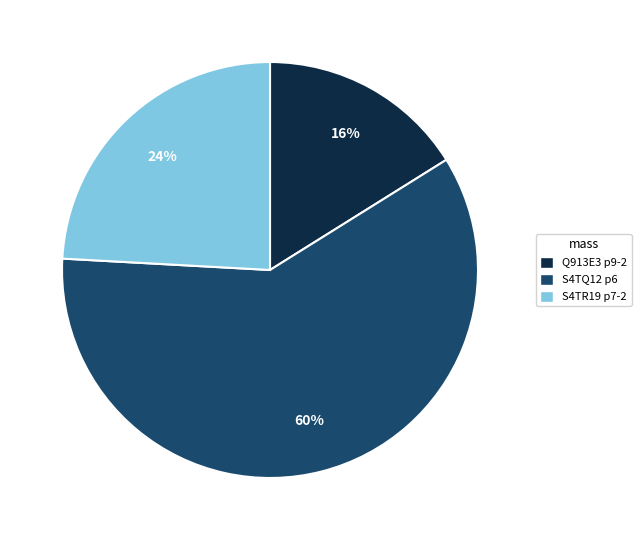

Approximately how many times larger is the value at S4TR19 p7-2 compared to S4TQ12 p6?

0.4